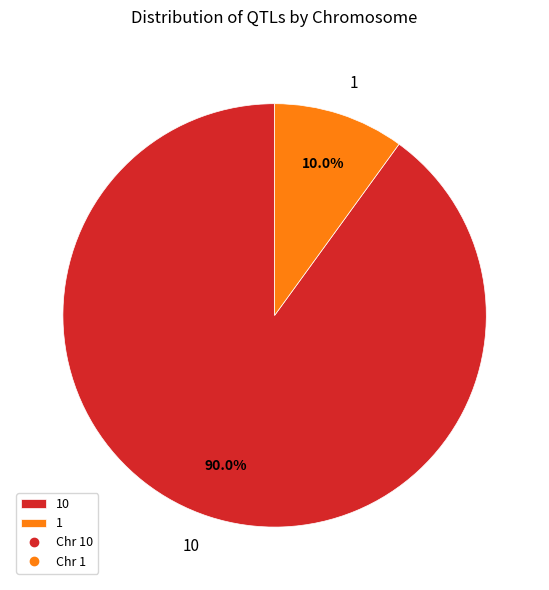

Which has a higher value, 10 or 1?

10